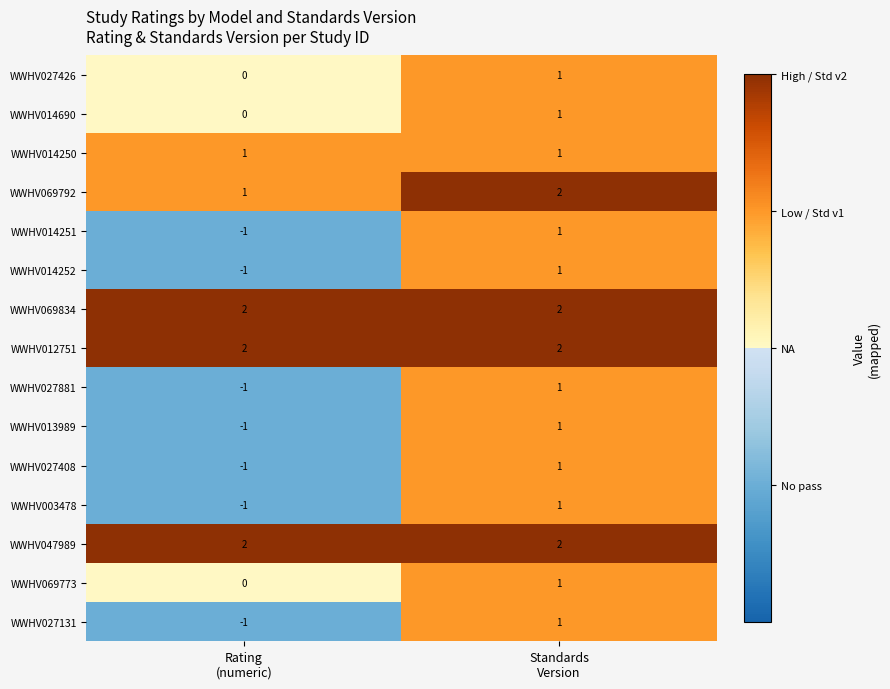

Reading right to left, what are all the values shown in this chart?

WWHV027426: 1	0
WWHV014690: 1	0
WWHV014250: 1	1
WWHV069792: 2	1
WWHV014251: 1	-1
WWHV014252: 1	-1
WWHV069834: 2	2
WWHV012751: 2	2
WWHV027881: 1	-1
WWHV013989: 1	-1
WWHV027408: 1	-1
WWHV003478: 1	-1
WWHV047989: 2	2
WWHV069773: 1	0
WWHV027131: 1	-1